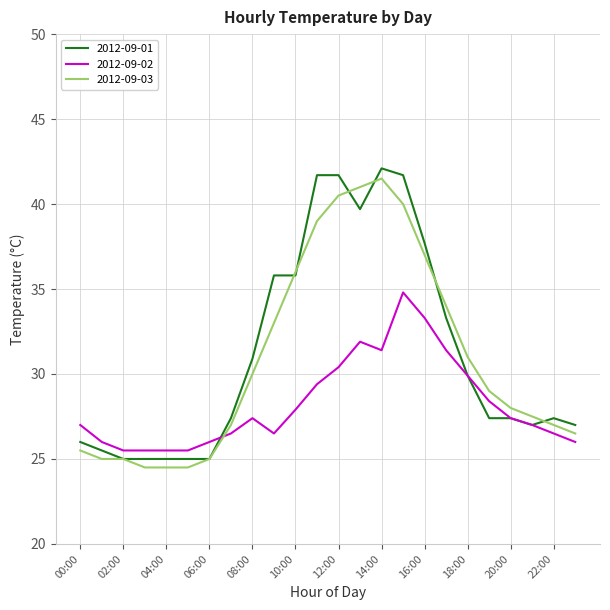

Which series ends up on top after the final intersection of 2012-09-03 and 2012-09-02?

2012-09-03